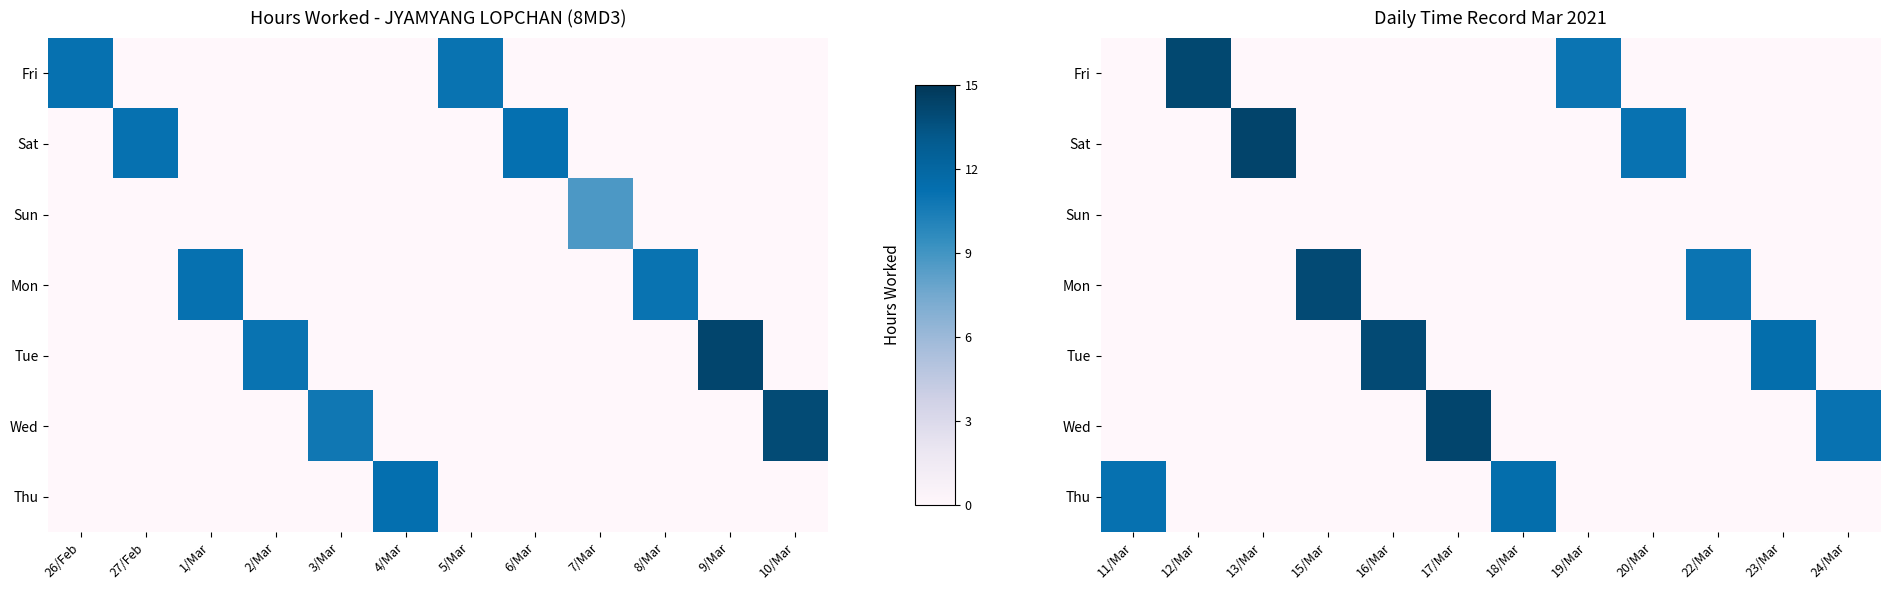

What is the greatest value displayed?

14.3